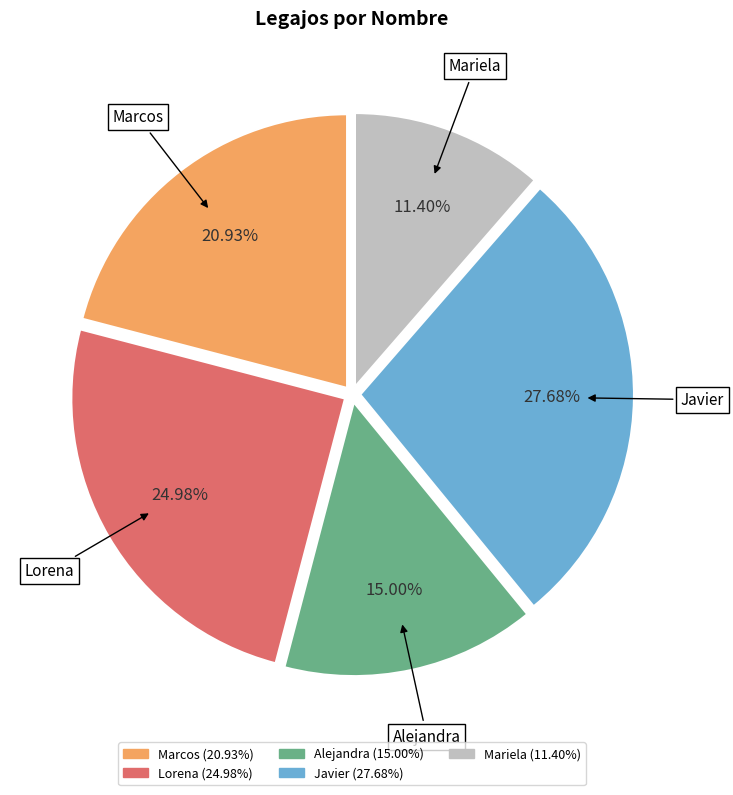

How many slices are in this pie chart?

5